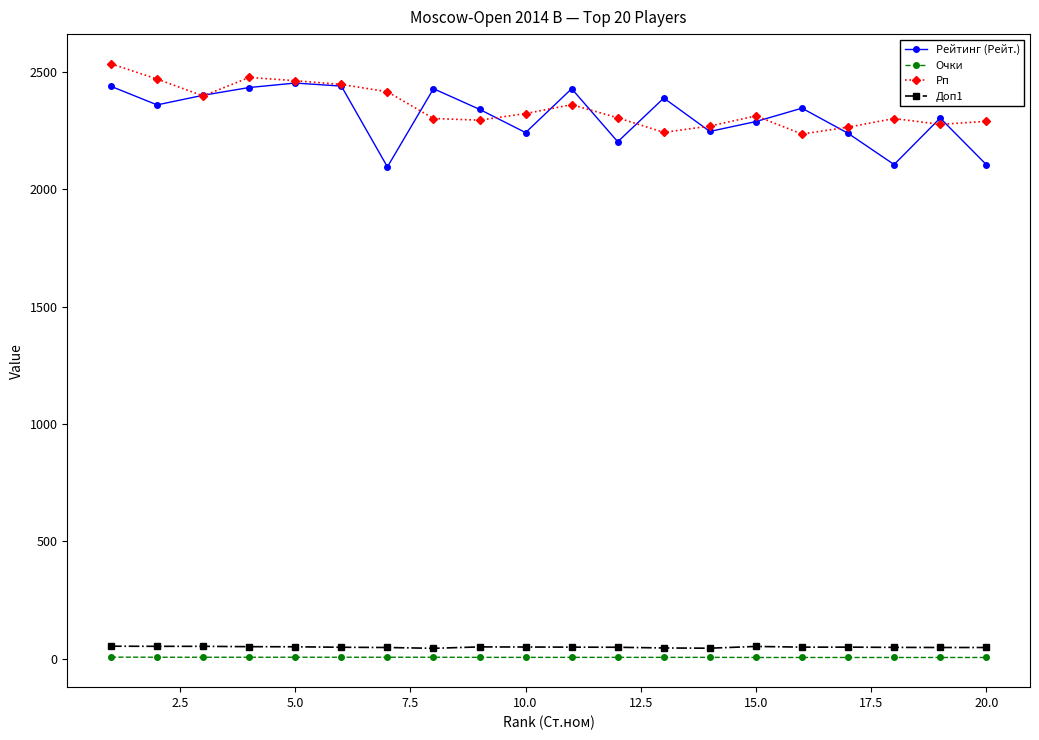

What is the value of the Доп1 point at the 17th from the left?

50.0